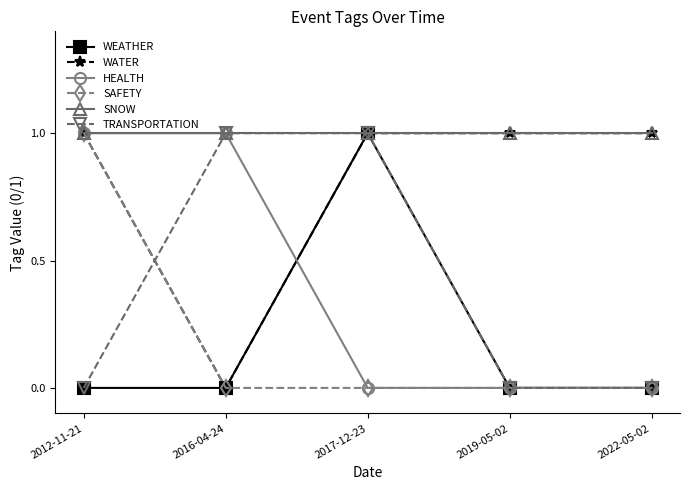

True or false: SAFETY has a value of 0 at 2016-04-24.

True